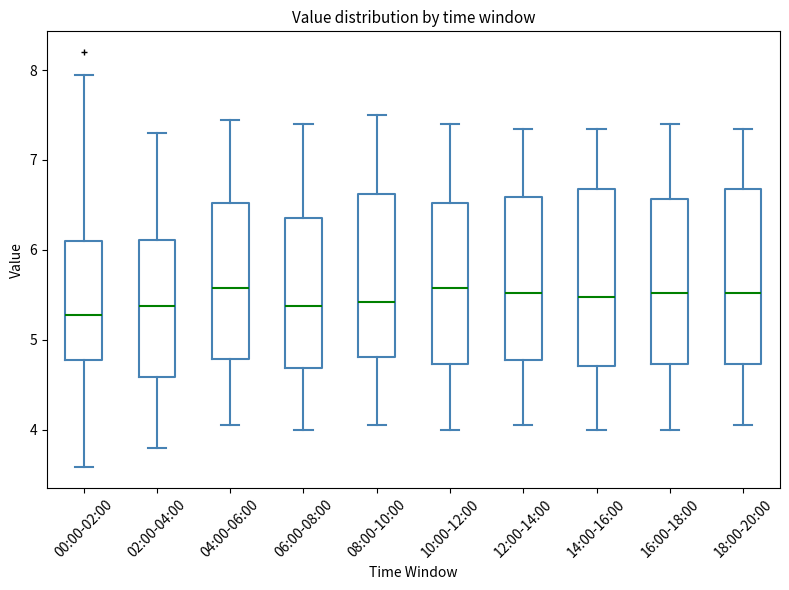

Reading left to right, transcribe this box plot: for each box, give where its median line is, the range the box spans, and where its two whiskers end, as read against the y-axis. The values are not printed on the chart, so give them approximately, as read against the axis.

00:00-02:00: median 5.3, box 4.8 to 6.1, whiskers 3.6 to 8.0
02:00-04:00: median 5.4, box 4.6 to 6.1, whiskers 3.8 to 7.3
04:00-06:00: median 5.6, box 4.8 to 6.5, whiskers 4.1 to 7.5
06:00-08:00: median 5.4, box 4.7 to 6.4, whiskers 4.0 to 7.4
08:00-10:00: median 5.4, box 4.8 to 6.6, whiskers 4.1 to 7.5
10:00-12:00: median 5.6, box 4.7 to 6.5, whiskers 4.0 to 7.4
12:00-14:00: median 5.5, box 4.8 to 6.6, whiskers 4.1 to 7.4
14:00-16:00: median 5.5, box 4.7 to 6.7, whiskers 4.0 to 7.4
16:00-18:00: median 5.5, box 4.7 to 6.6, whiskers 4.0 to 7.4
18:00-20:00: median 5.5, box 4.7 to 6.7, whiskers 4.1 to 7.4